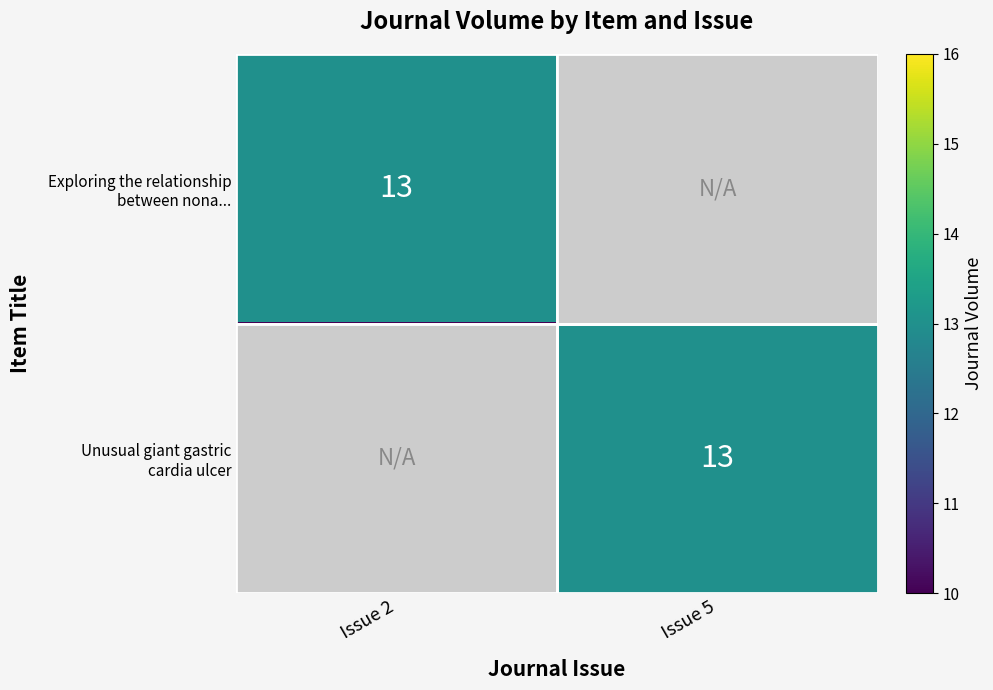

Is the value of Exploring the relationship between nona... at Issue 5 greater than the value of Unusual giant gastric cardia ulcer at Issue 2?

No